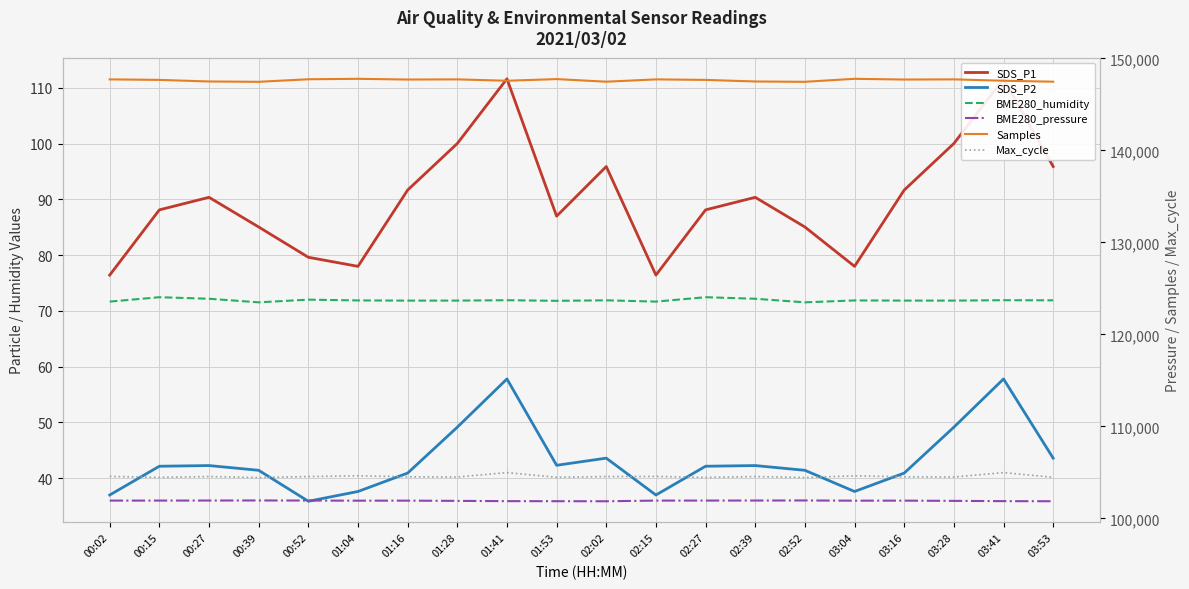

What is the sum of all BME280_humidity values?

1437.9